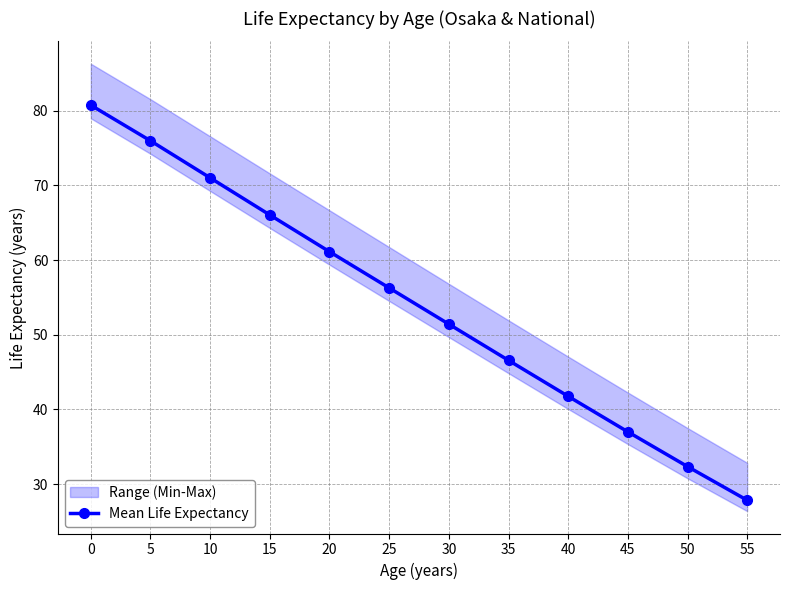

Between 10 and 25, which is larger?

10